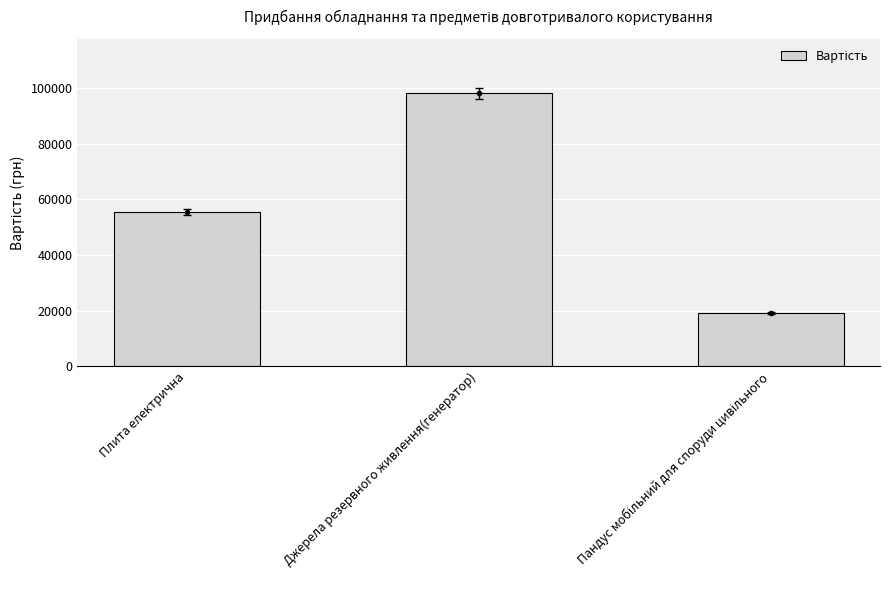

What is the maximum value shown in the chart?

98000.0